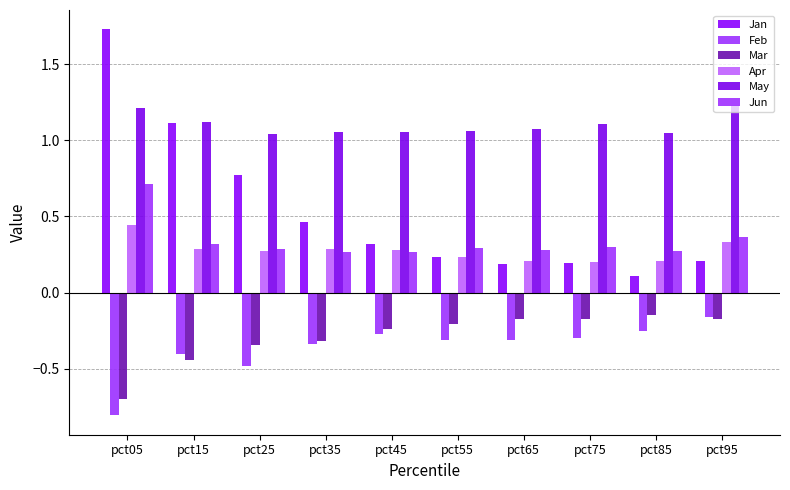

Which series has the largest total across all categories?

May